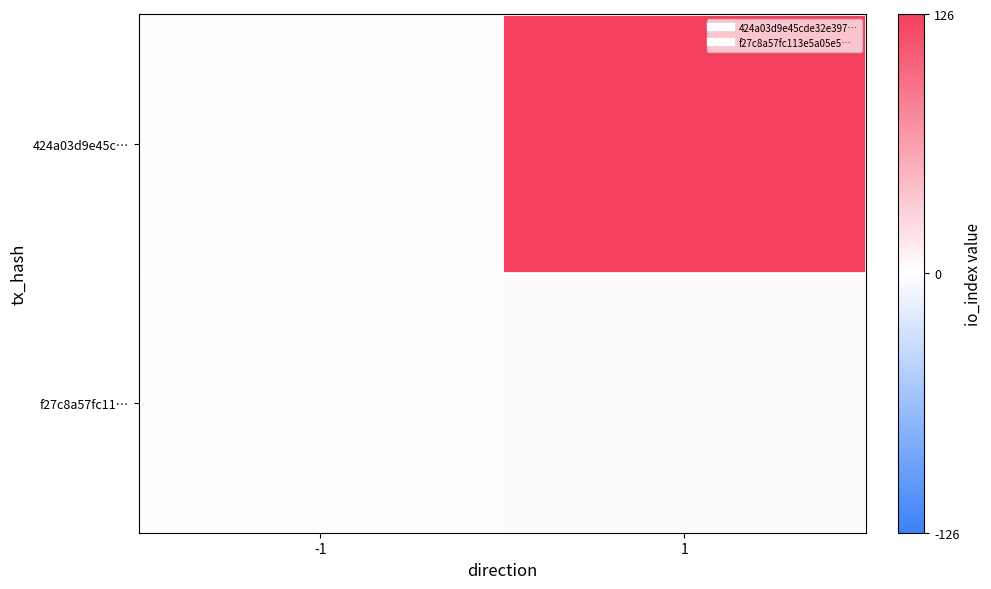

Reading left to right, extract all data points from this chart.

424a03d9e45c…: -1=-1	1=126
f27c8a57fc11…: -1=1	1=2